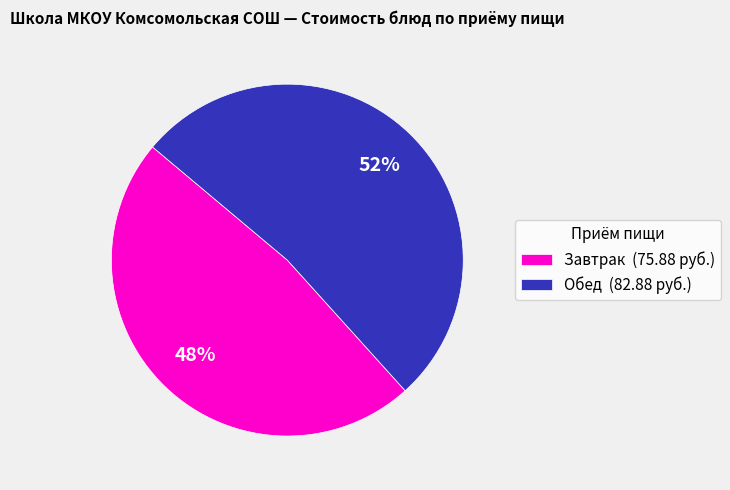

To the nearest percent, what is the difference between the largest and smallest slice percentages?

4%